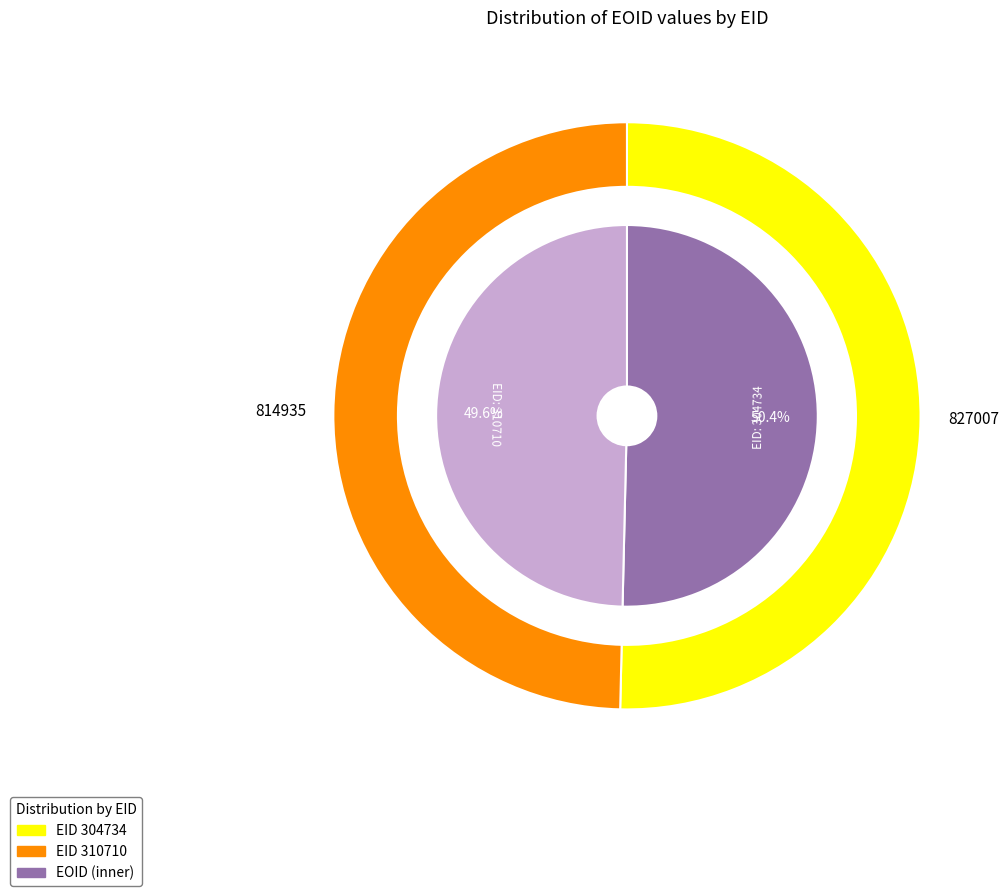

Approximately how many times larger is the value at 310710 compared to 304734?

1.0